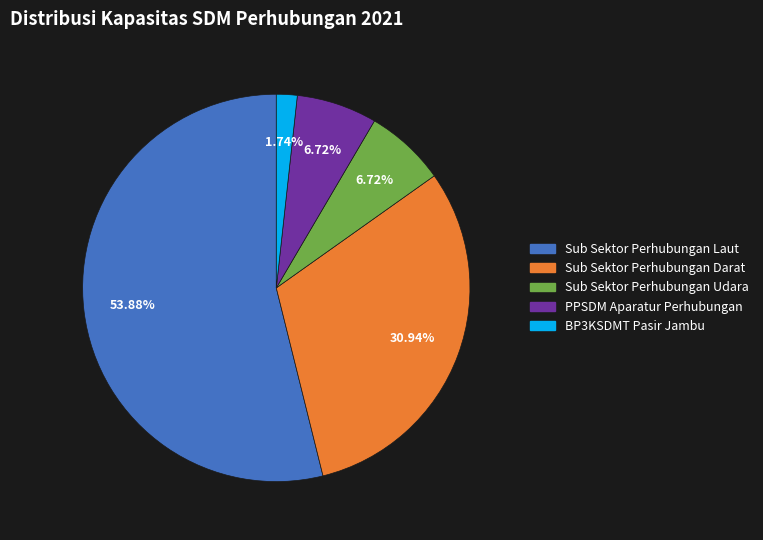

What percentage do Sub Sektor Perhubungan Udara and PPSDM Aparatur Perhubungan together represent?

13.4%